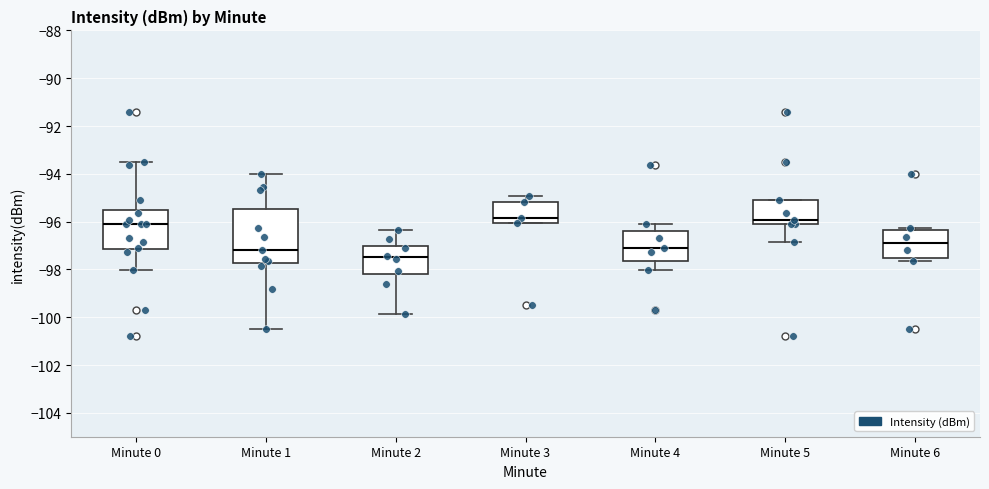

Reading left to right, transcribe this box plot: for each box, give where its median line is, the range the box spans, and where its two whiskers end, as read against the y-axis. The values are not printed on the chart, so give them approximately, as read against the axis.

Minute 0: median -96.2, box -97.2 to -95.6, whiskers -98.0 to -93.4
Minute 1: median -97.2, box -97.8 to -95.4, whiskers -100.6 to -94.0
Minute 2: median -97.4, box -98.2 to -97.0, whiskers -99.8 to -96.4
Minute 3: median -95.8, box -96.0 to -95.2, whiskers -96.0 to -95.0
Minute 4: median -97.2, box -97.6 to -96.4, whiskers -98.0 to -96.0
Minute 5: median -96.0, box -96.2 to -95.2, whiskers -96.8 to -95.2
Minute 6: median -97.0, box -97.6 to -96.4, whiskers -97.6 (just below the box's lower edge) to -96.2